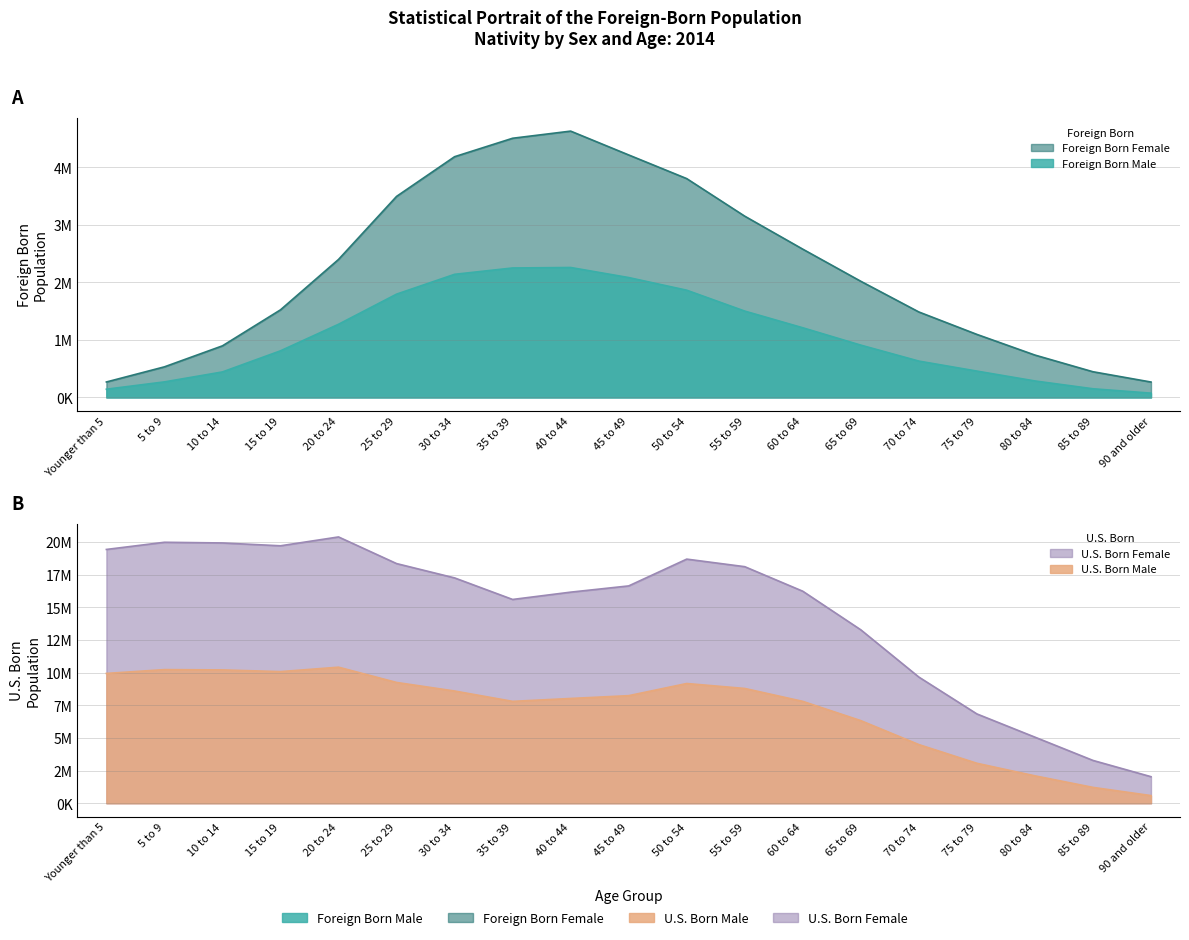

True or false: Foreign Born Male has a value of 1272314 at 20 to 24.

True